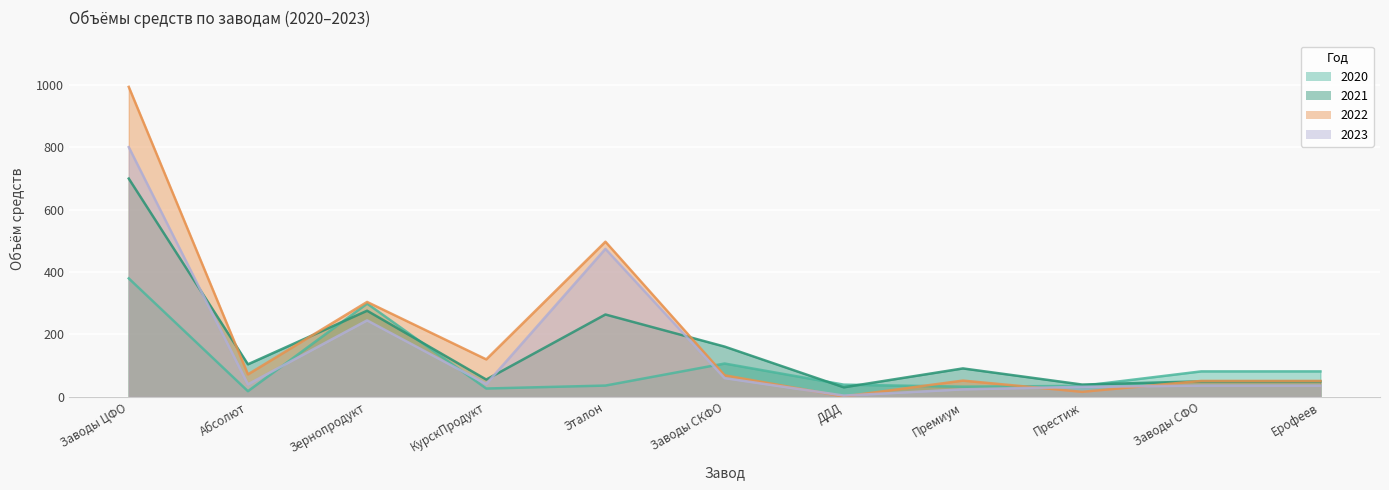

What is the difference between the maximum and minimum values in the 2020 series?

361.4